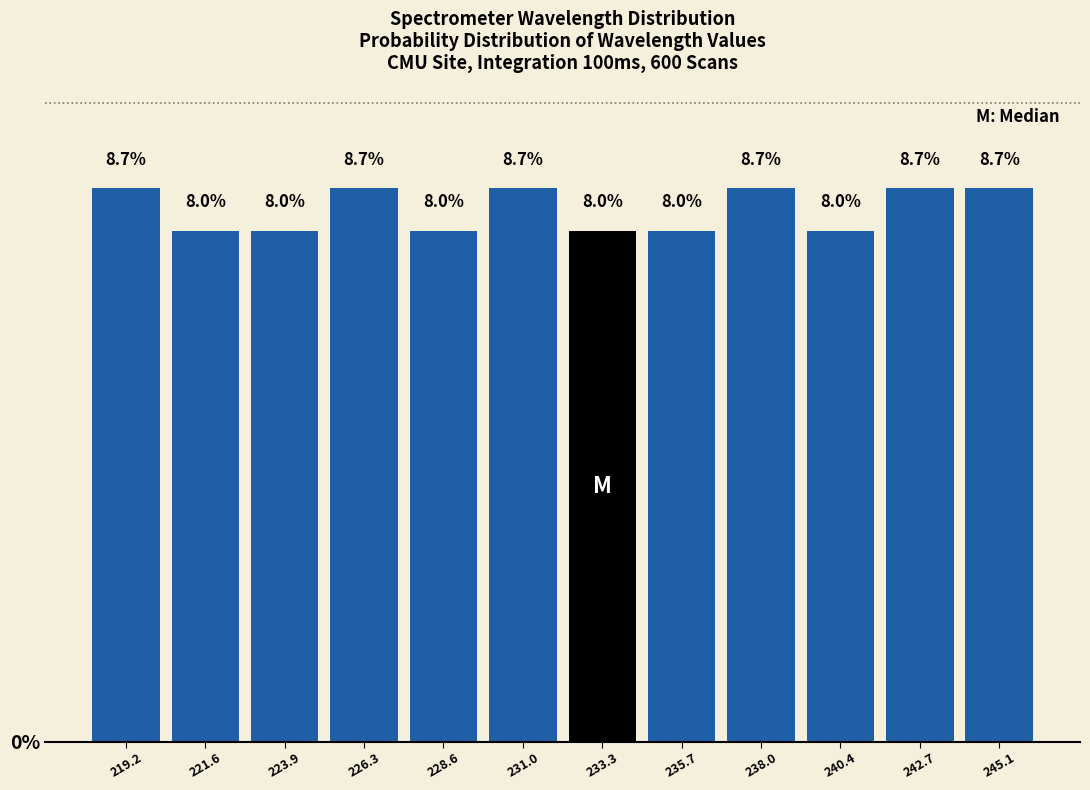

Reading left to right, transcribe this chart: for each bar, give the range it covers on the x-axis and its height. The bar edges are not printed on the chart, so give them approximately, as read against the axis.

218.0 to 220.5: 8.7
220.5 to 223.0: 8.0
223.0 to 225.0: 8.0
225.0 to 227.5: 8.7
227.5 to 230.0: 8.0
230.0 to 232.0: 8.7
232.0 to 234.5: 8.0
234.5 to 237.0: 8.0
237.0 to 239.0: 8.7
239.0 to 241.5: 8.0
241.5 to 244.0: 8.7
244.0 to 246.5: 8.7